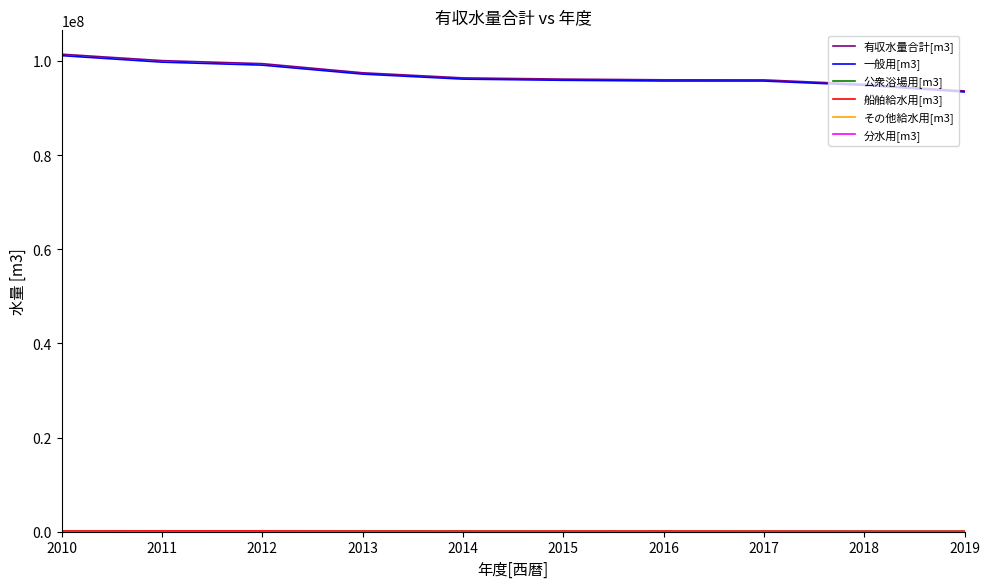

What is the total value across all series at 2014?

192782536